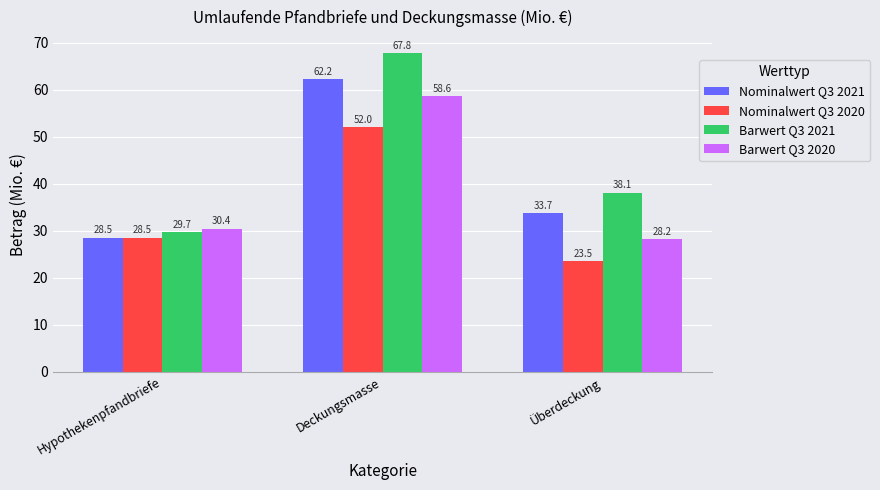

What is the minimum value shown in the chart?

23.5